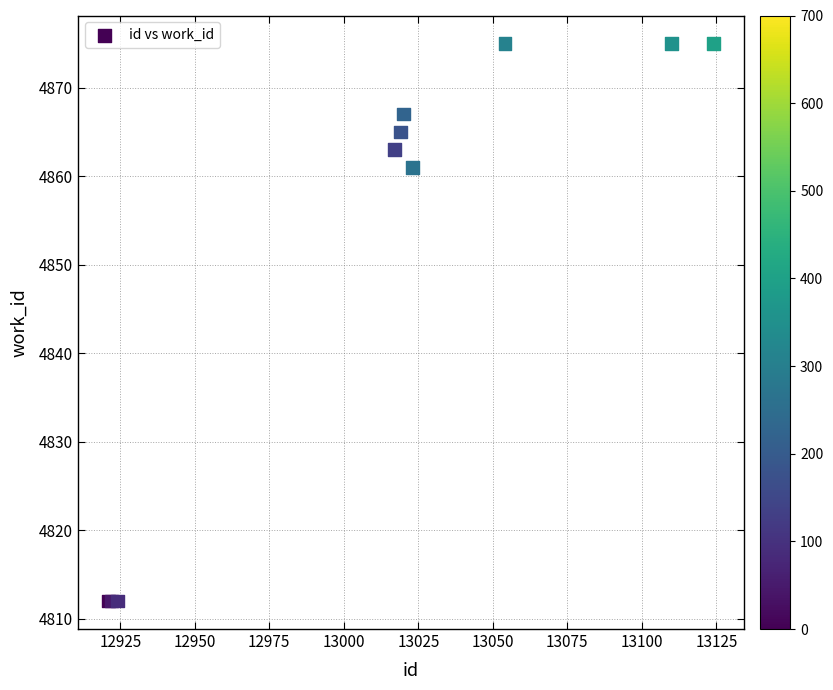

What Y value in the scatter plot is closest to 4843?

4861